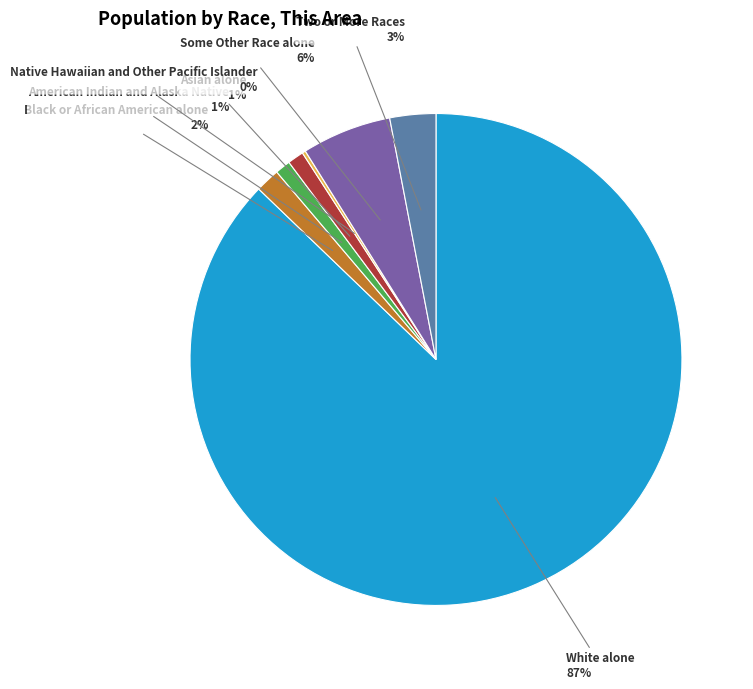

To the nearest percent, what is the difference between the largest and smallest slice percentages?

87%